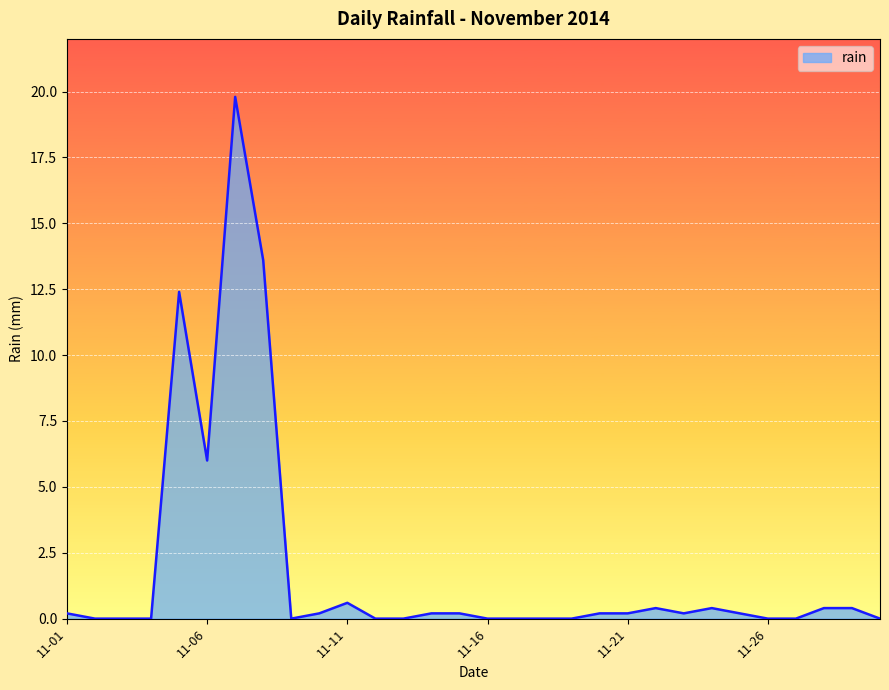

What is the difference between the maximum and minimum values?

19.8